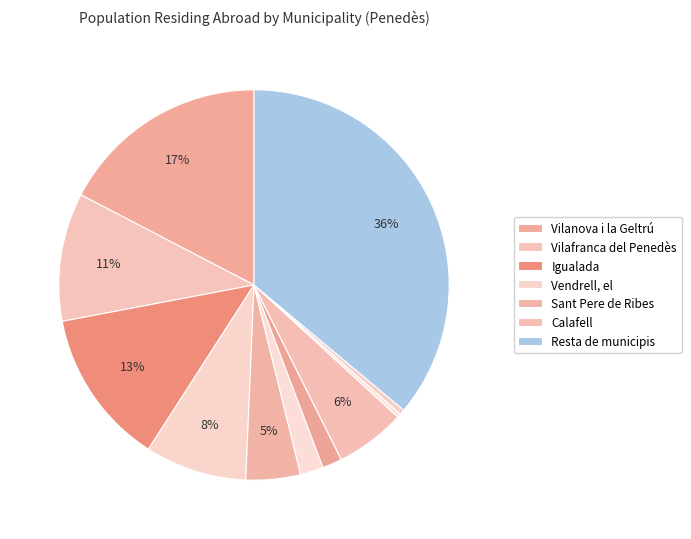

How many segments does this pie chart have?

11